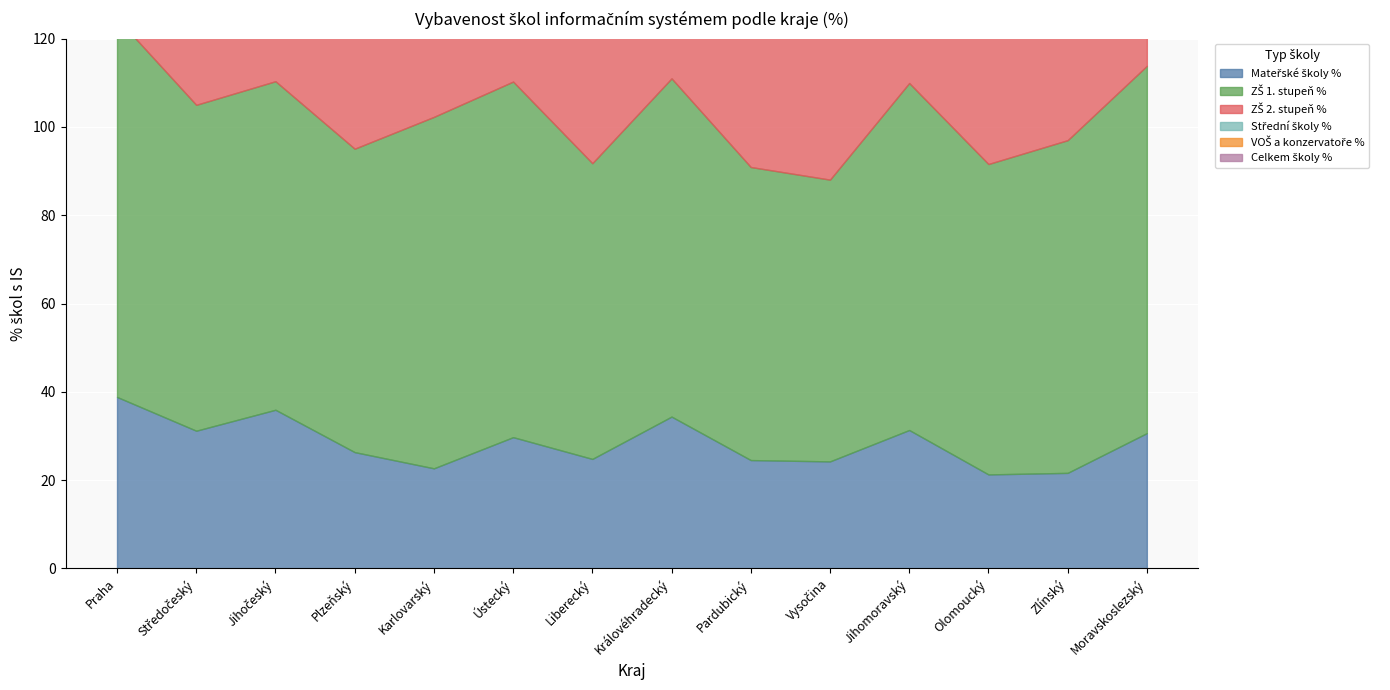

In Střední školy %, how many points are higher than both neighbors (excluding endpoints)?

5